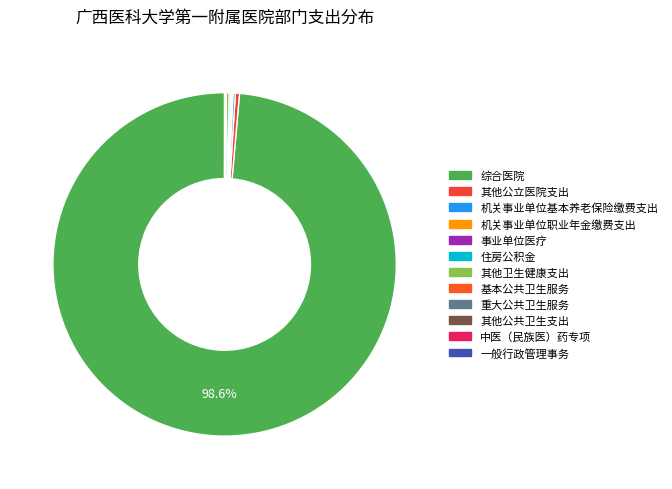

To the nearest percent, what is the average slice percentage?

8%